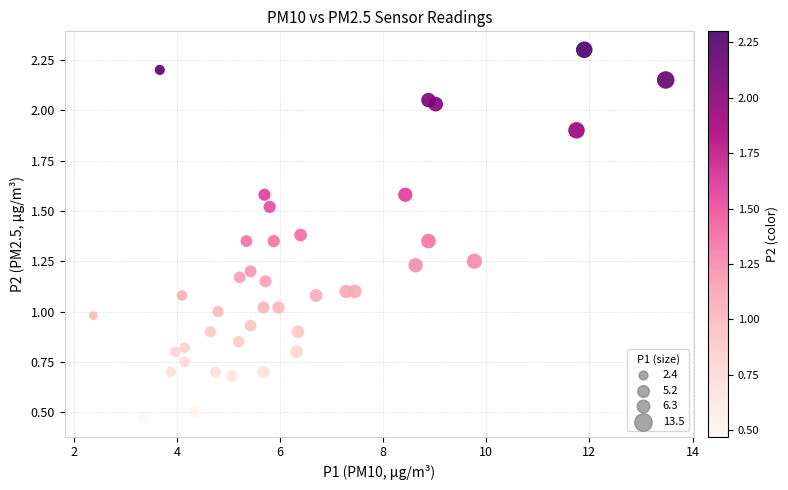

What is the range of X values (max minus min)?

11.1